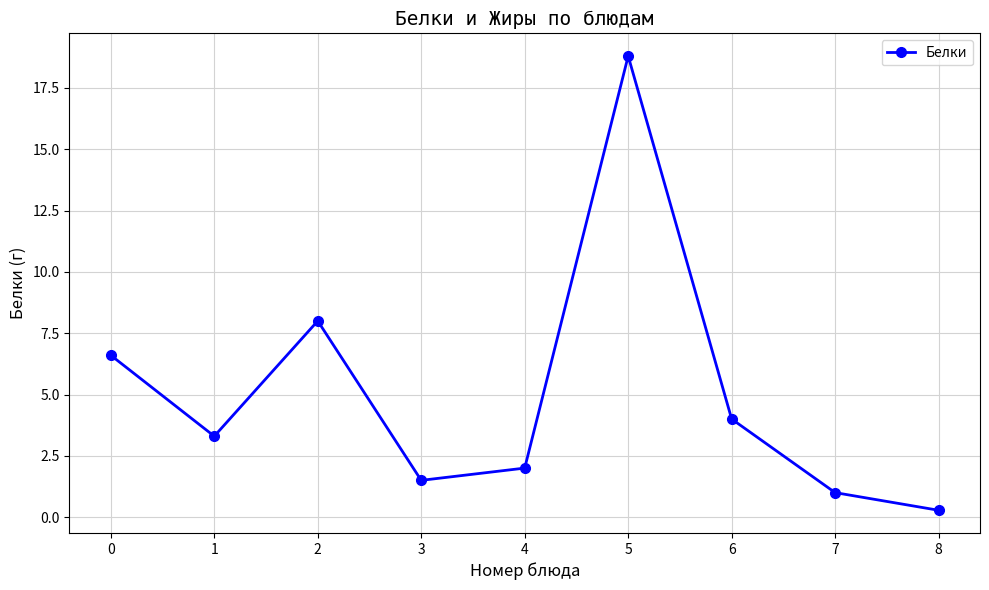

What is the smallest value displayed?

0.3